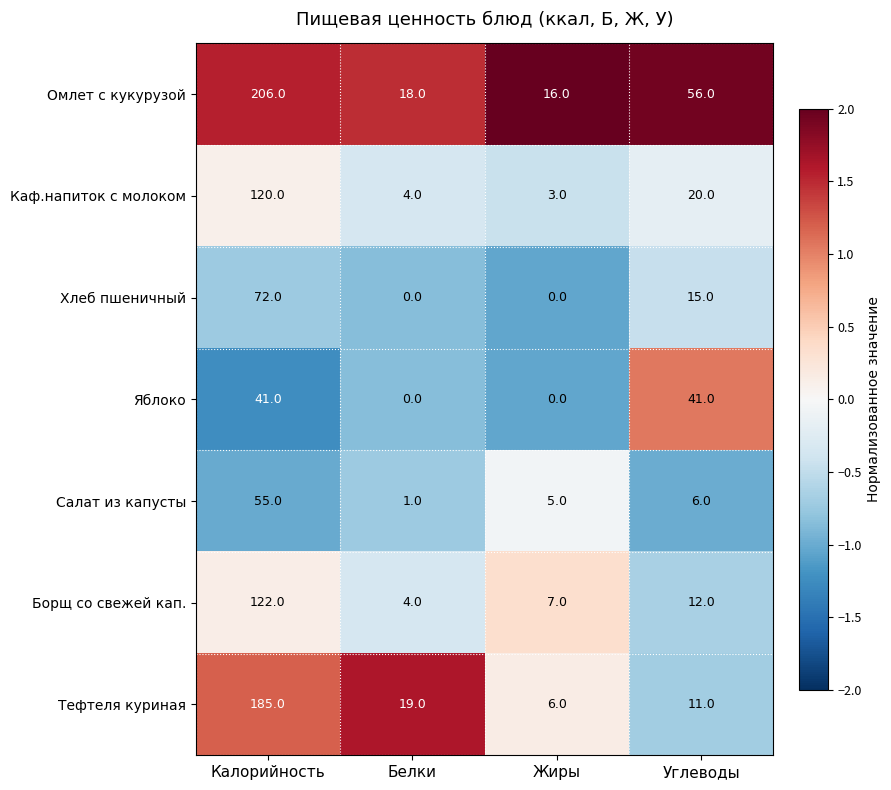

How many series are shown in this chart?

7